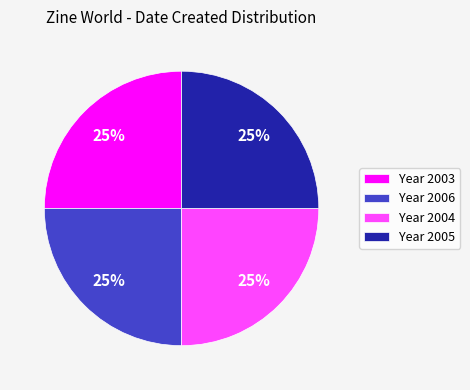

Approximately how many times larger is the value at Year 2003 compared to Year 2005?

1.0